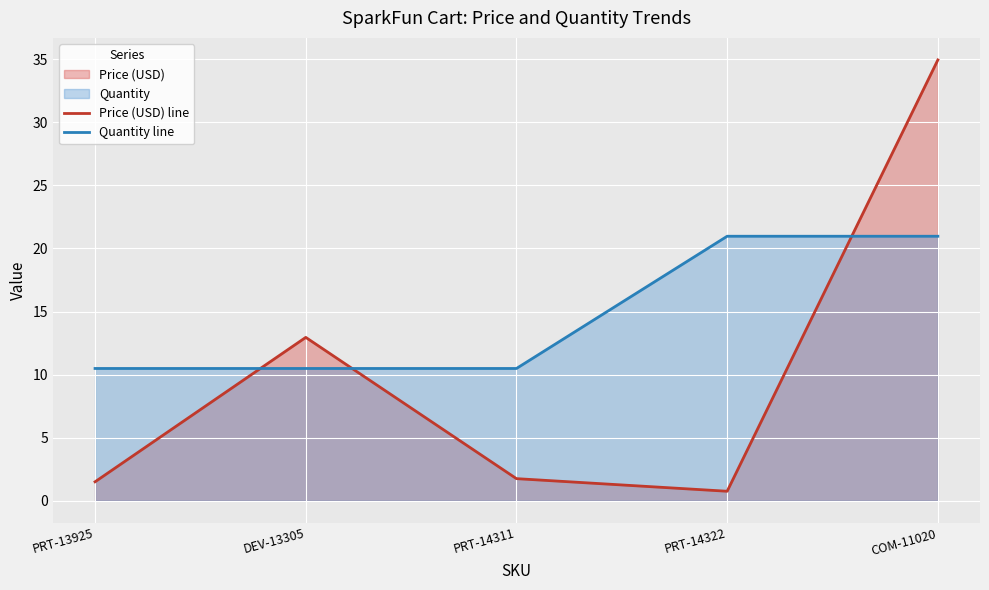

Reading left to right, extract all data points from this chart.

Price (USD) line: 1.5	12.9	1.8	0.8	35.0
Quantity line: 10.5	10.5	10.5	21.0	21.0